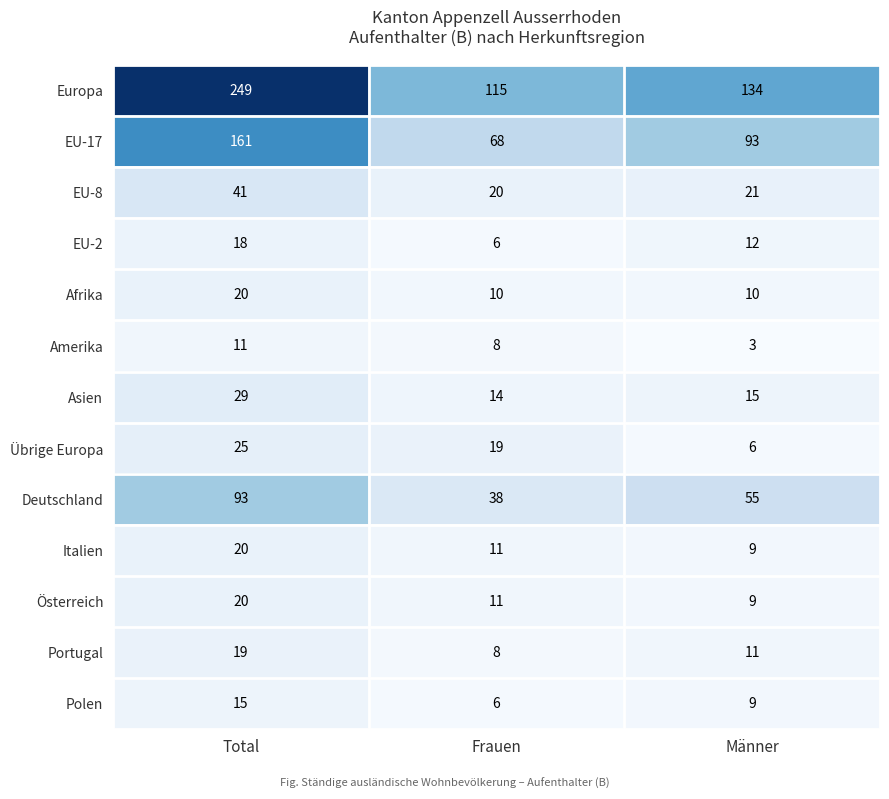

List the labels in order of EU-8 value, largest first.

Total, Männer, Frauen